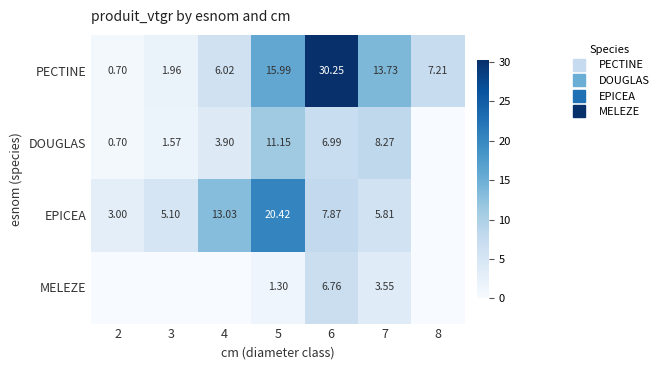

How many data points in EPICEA are above 5?

5